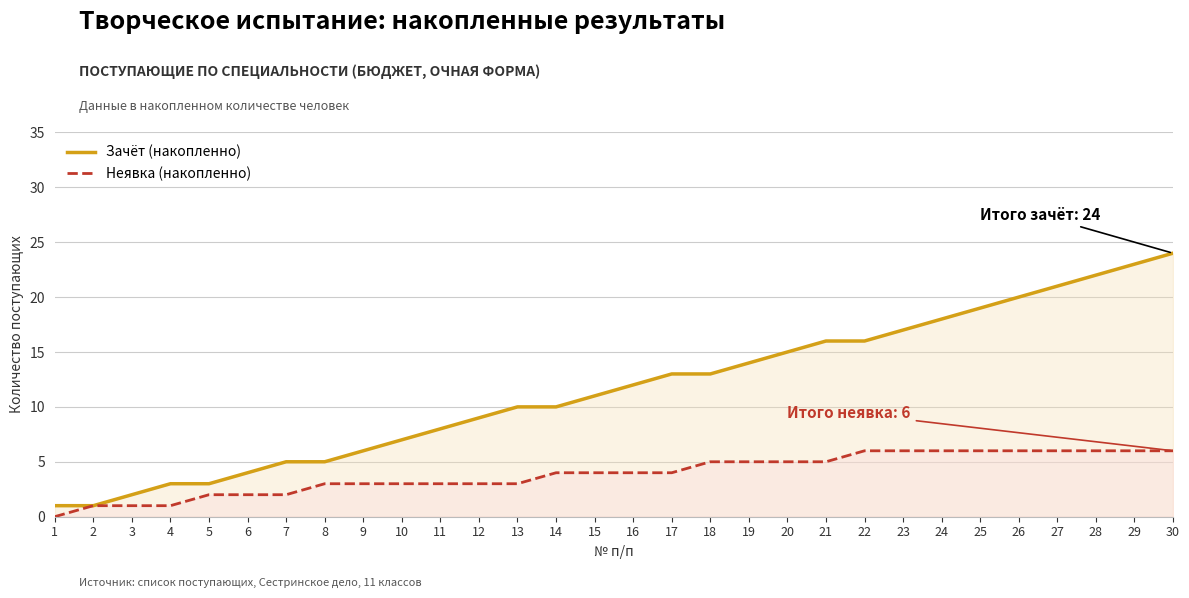

At which label is Зачёт (накопленно) closest to 12?

16